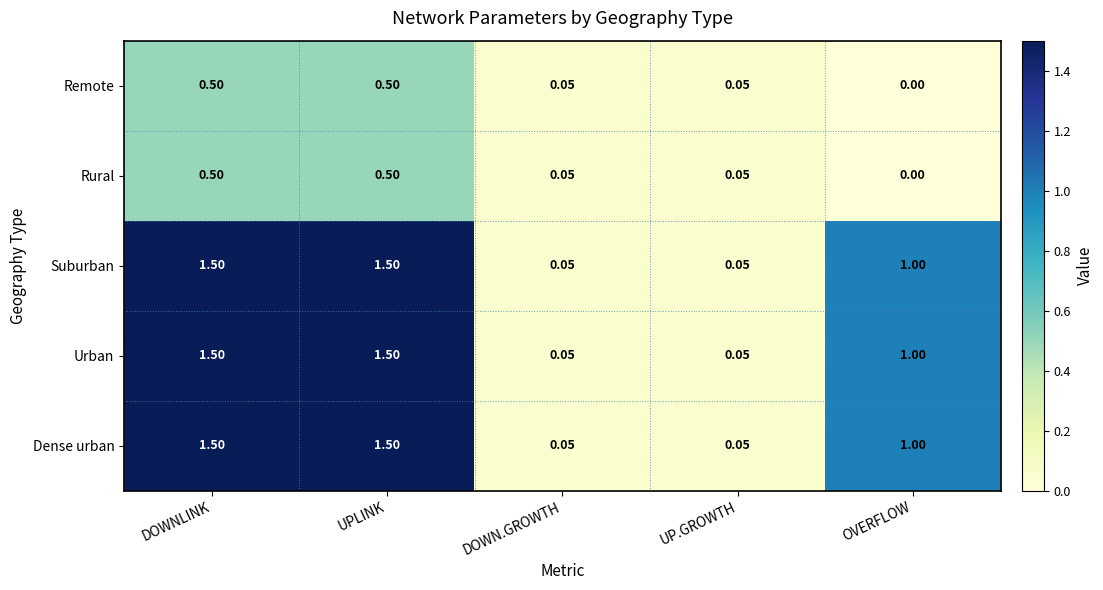

What is the total value across all series at OVERFLOW?

3.0